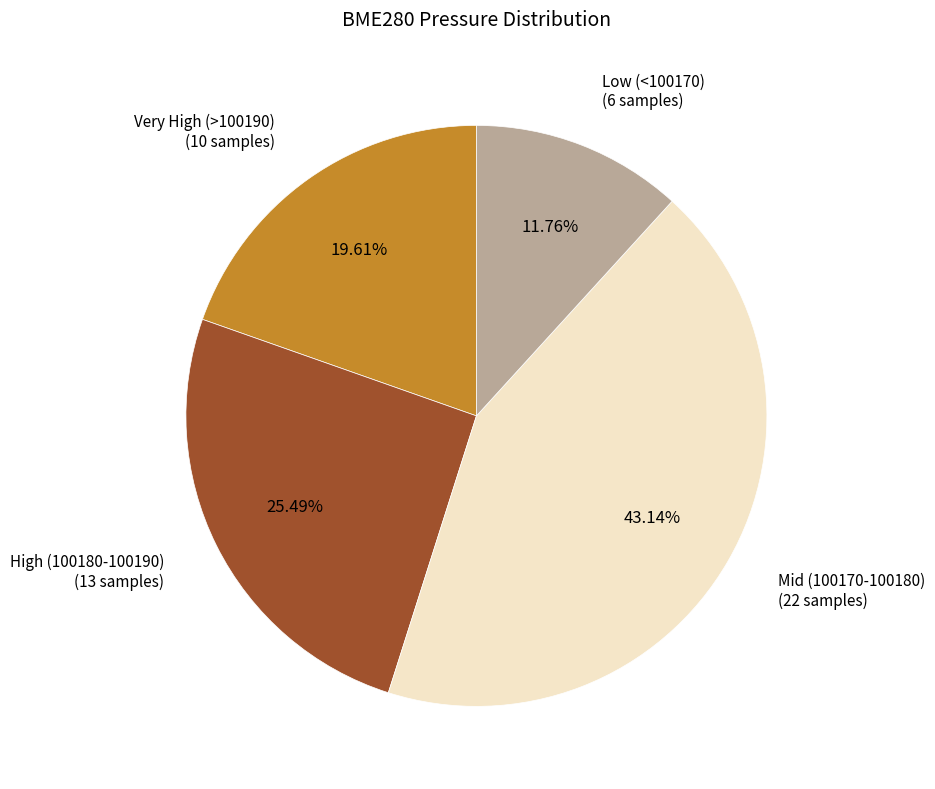

Does any single category account for the majority?

No